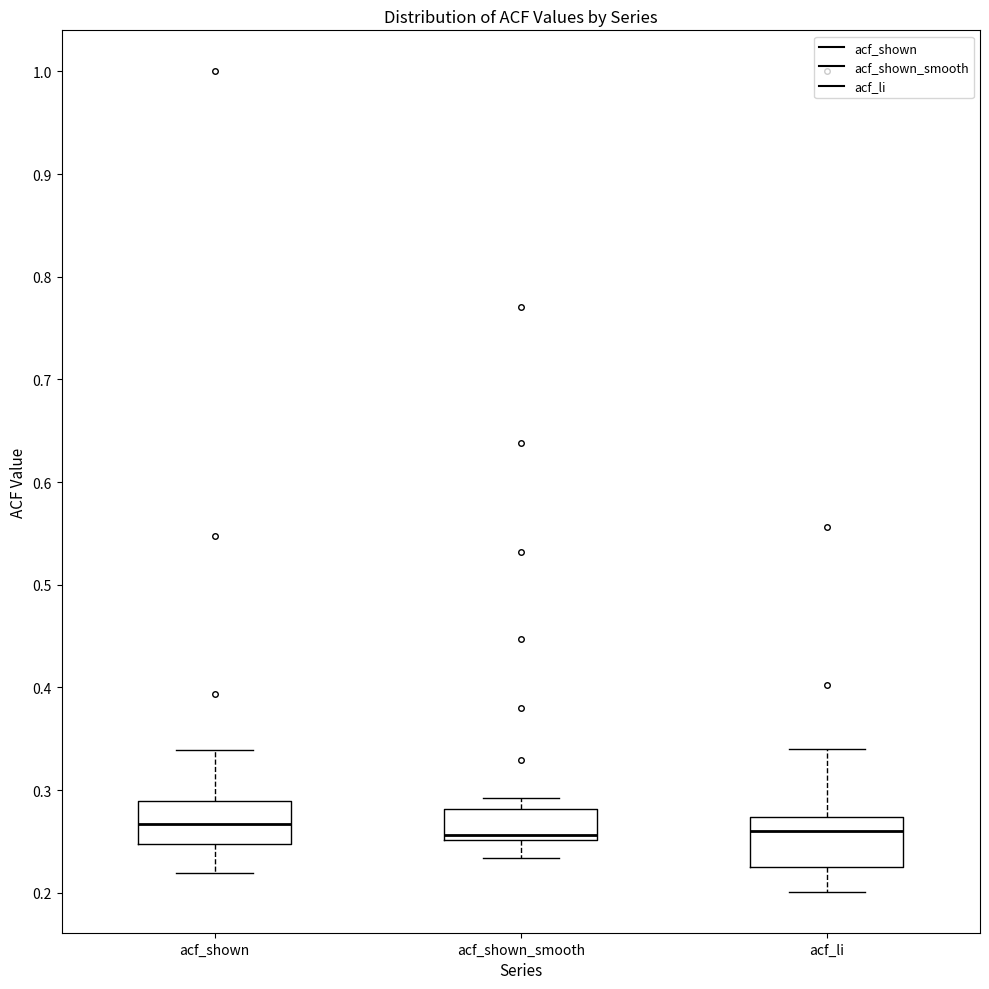

Reading left to right, transcribe this box plot: for each box, give where its median line is, the range the box spans, and where its two whiskers end, as read against the y-axis. The values are not printed on the chart, so give them approximately, as read against the axis.

acf_shown: median 0.27, box 0.25 to 0.29, whiskers 0.22 to 0.34
acf_shown_smooth: median 0.26, box 0.25 to 0.28, whiskers 0.23 to 0.29
acf_li: median 0.26, box 0.22 to 0.27, whiskers 0.20 to 0.34